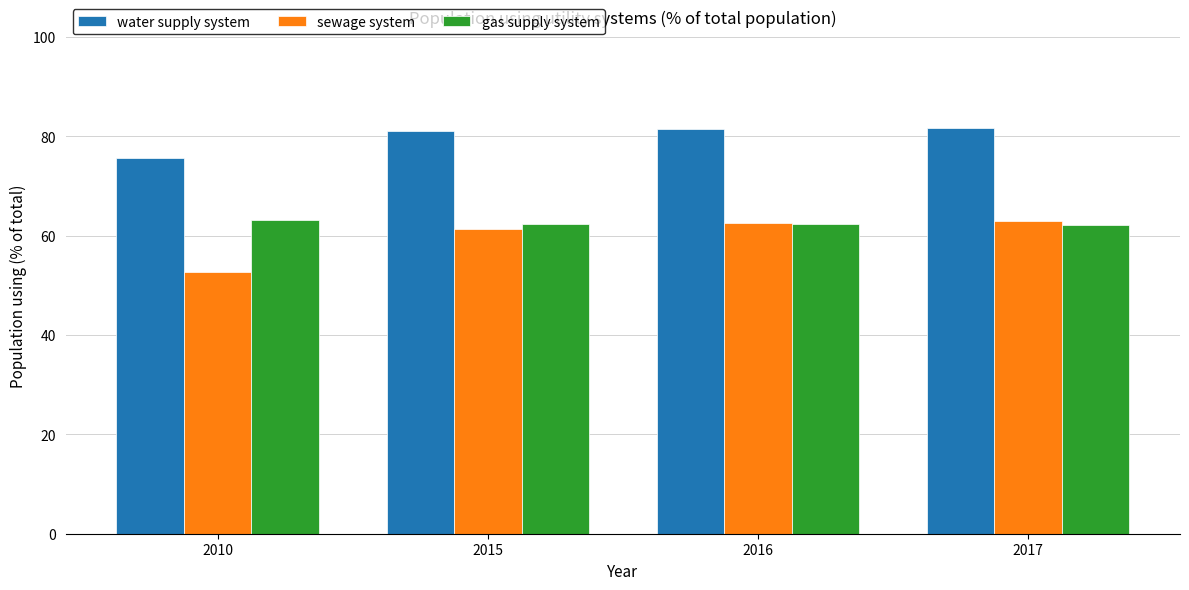

What is the spread (max minus min) of values at 2016?

19.1